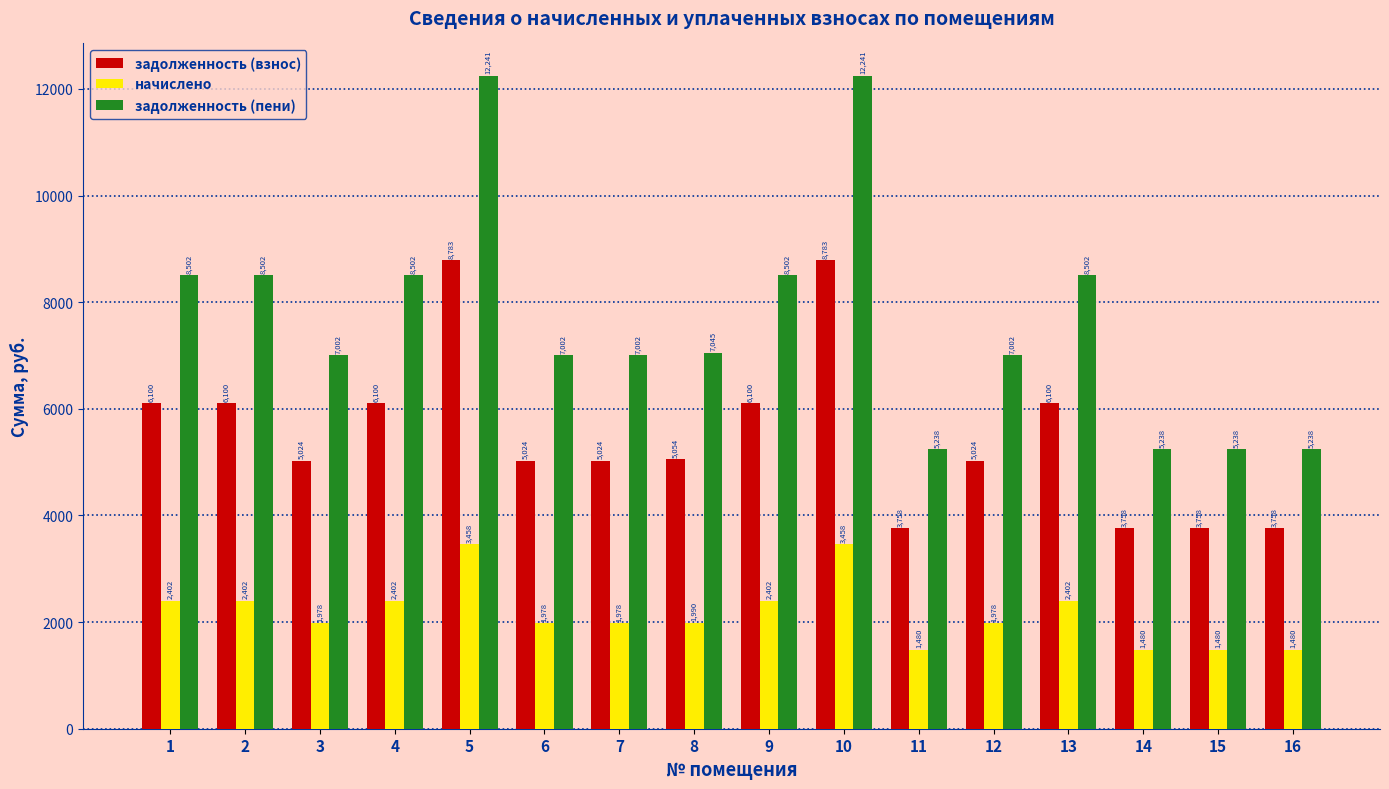

What is the value of the начислено bar at the 16th from the left?

1479.9